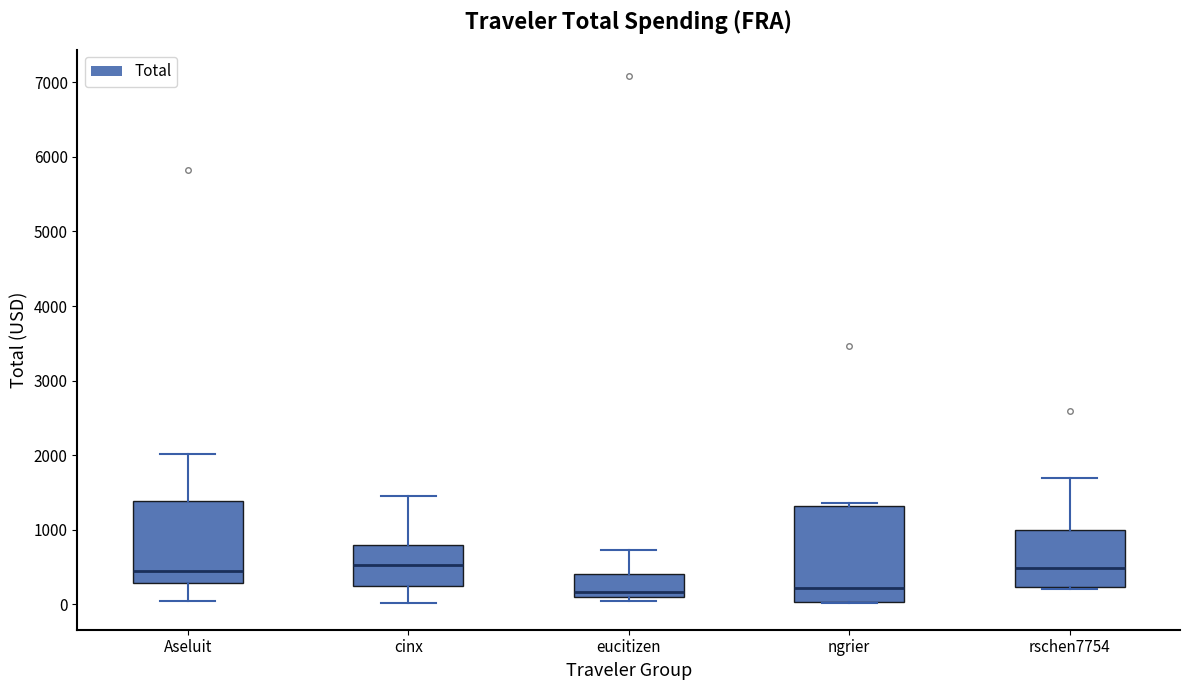

Comparing the boxes themselves (not the whiskers), which one is the tallest?

ngrier